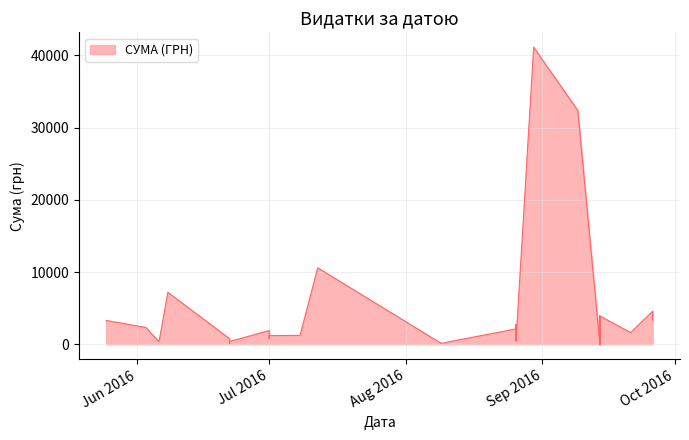

What is the greatest value displayed?

41121.0